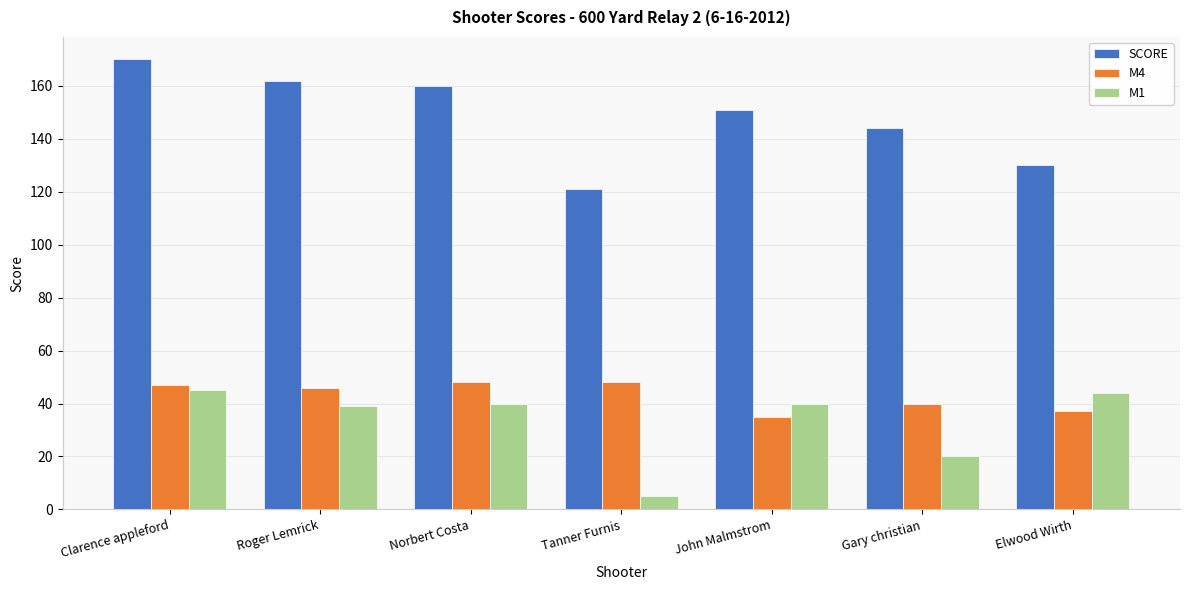

Reading left to right, list all the values displayed in this chart.

SCORE: 170	162	160	121	151	144	130
M4: 47	46	48	48	35	40	37
M1: 45	39	40	5	40	20	44